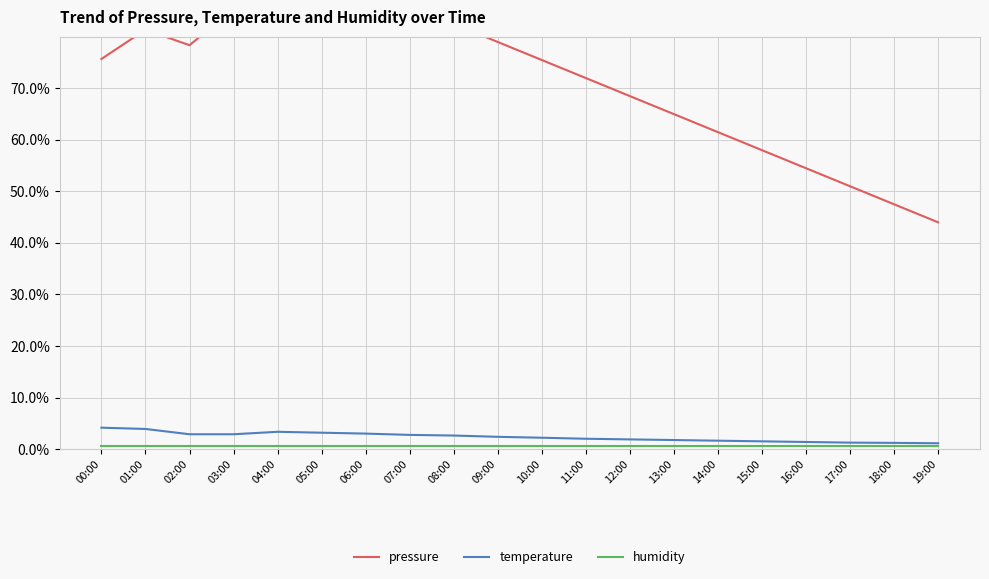

What is the label of the 17th point from the left?

16:00